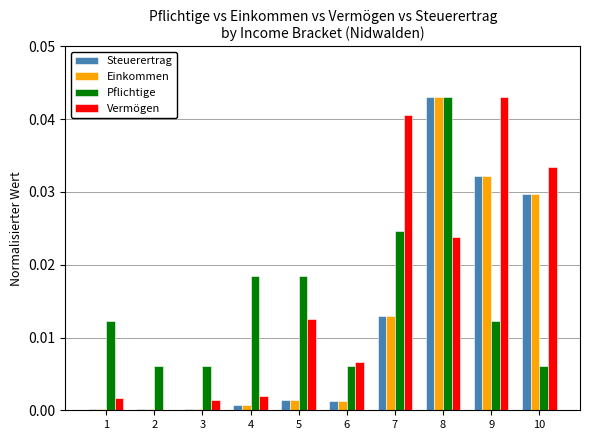

At which category is the sum across all series the highest?

8